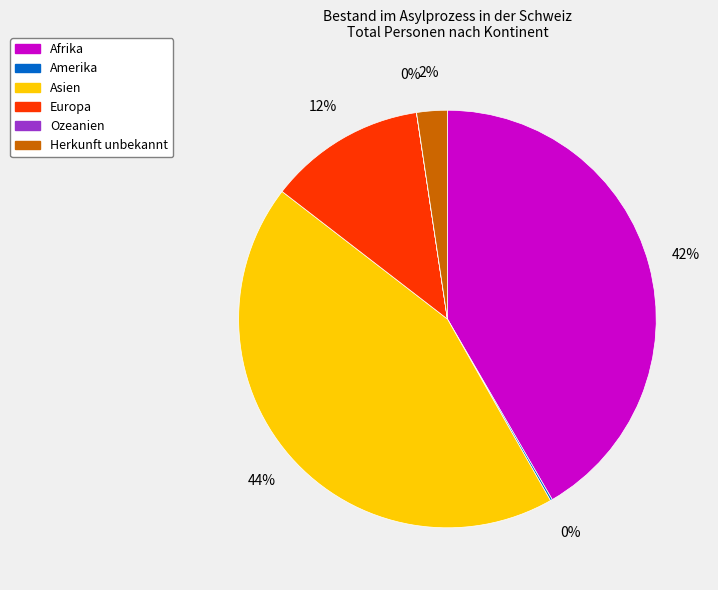

To the nearest percent, what is the difference between the largest and smallest slice percentages?

44%